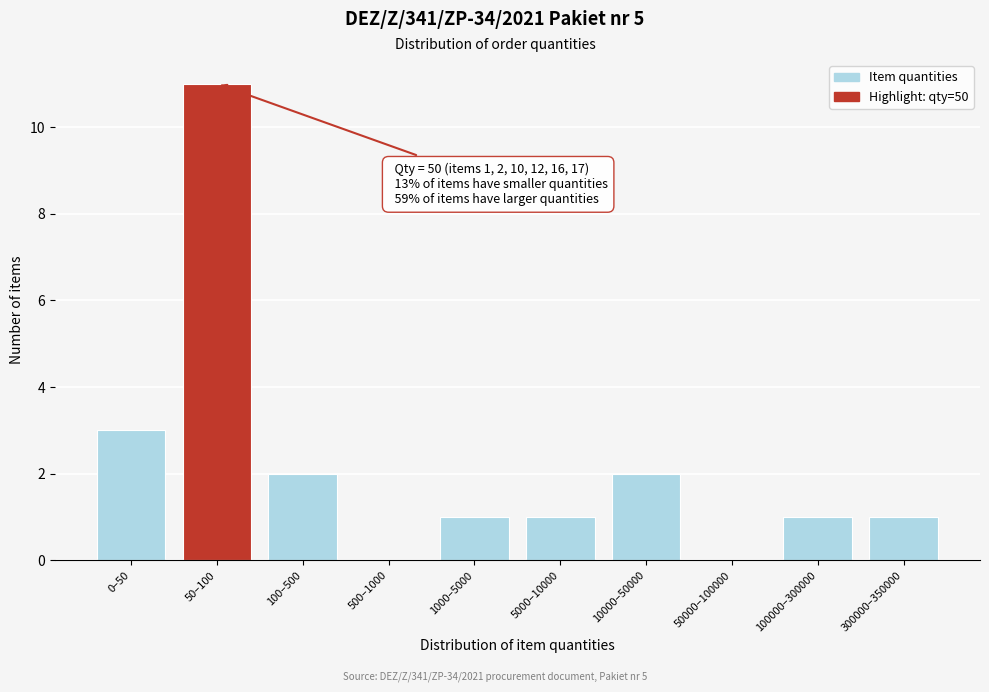

Reading left to right, what are all the values shown in this chart?

0–50=3	50–100=11	100–500=2	500–1000=0	1000–5000=1	5000–10000=1	10000–50000=2	50000–100000=0	100000–300000=1	300000–350000=1